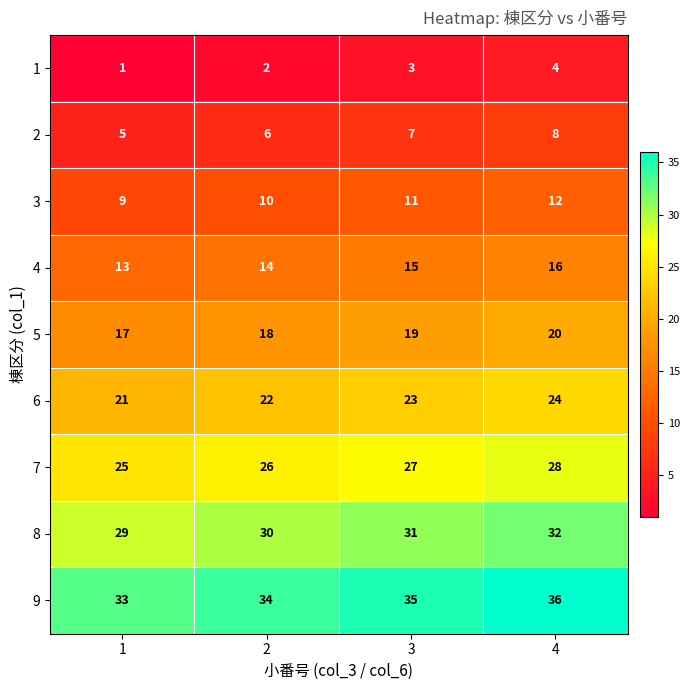

Is the value of 3 at 1 greater than the value of 2 at 3?

Yes